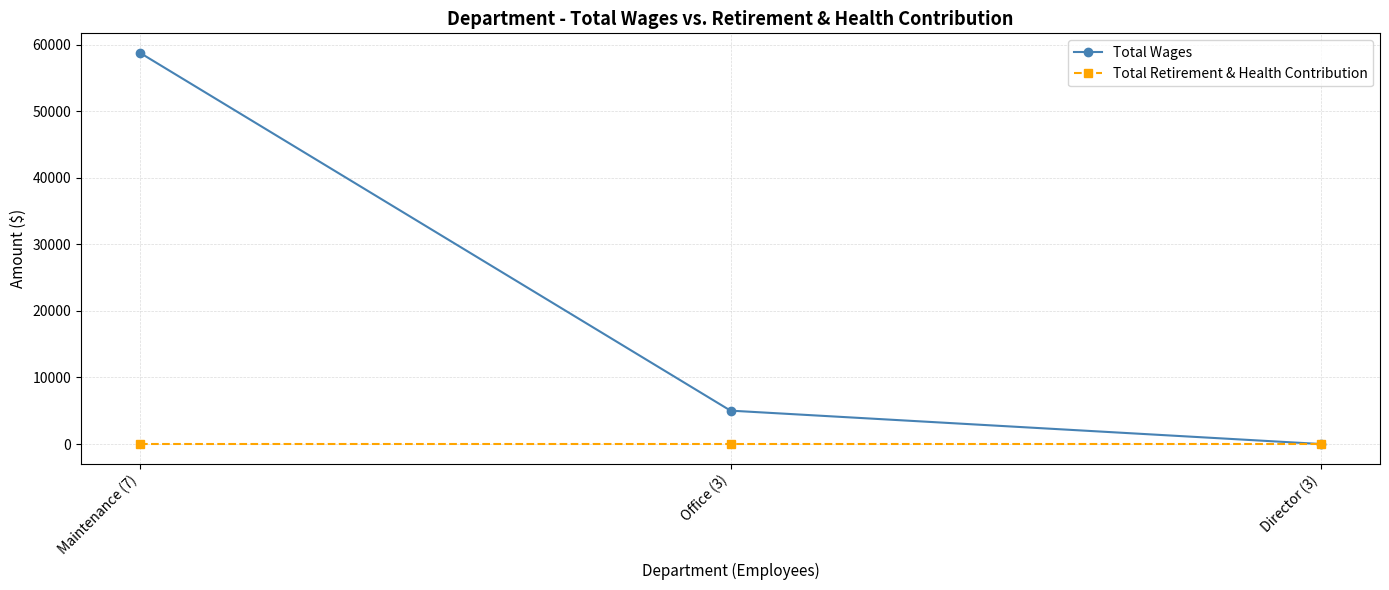

How many values in the Total Wages series are below 5017?

1